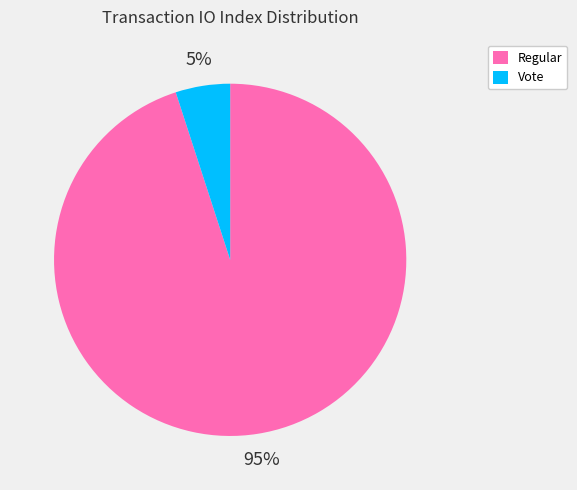

True or false: Vote accounts for 5% of the total.

True